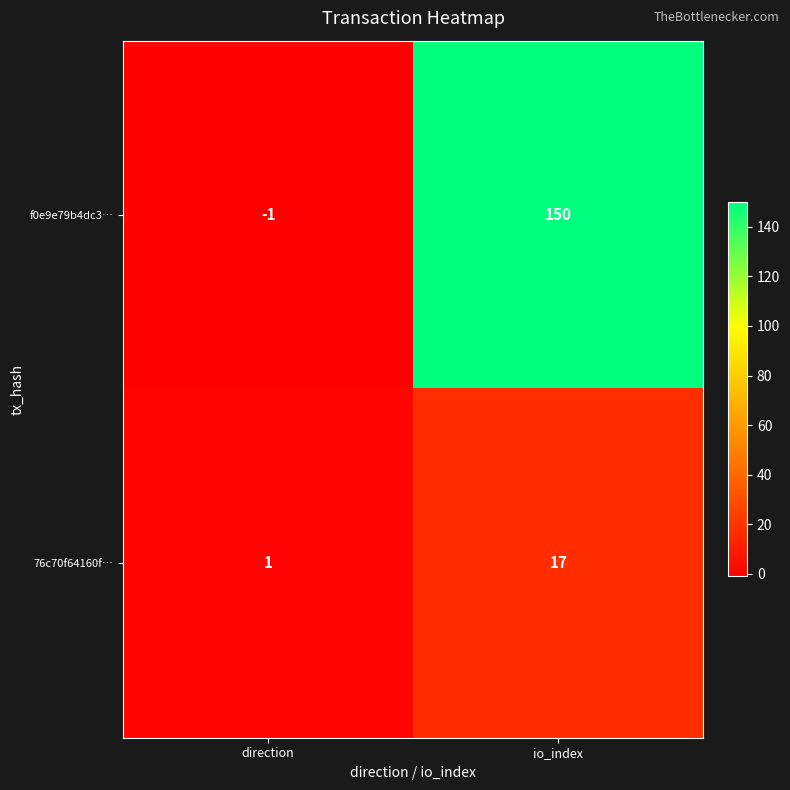

At which category does the chart reach its peak across all series?

io_index